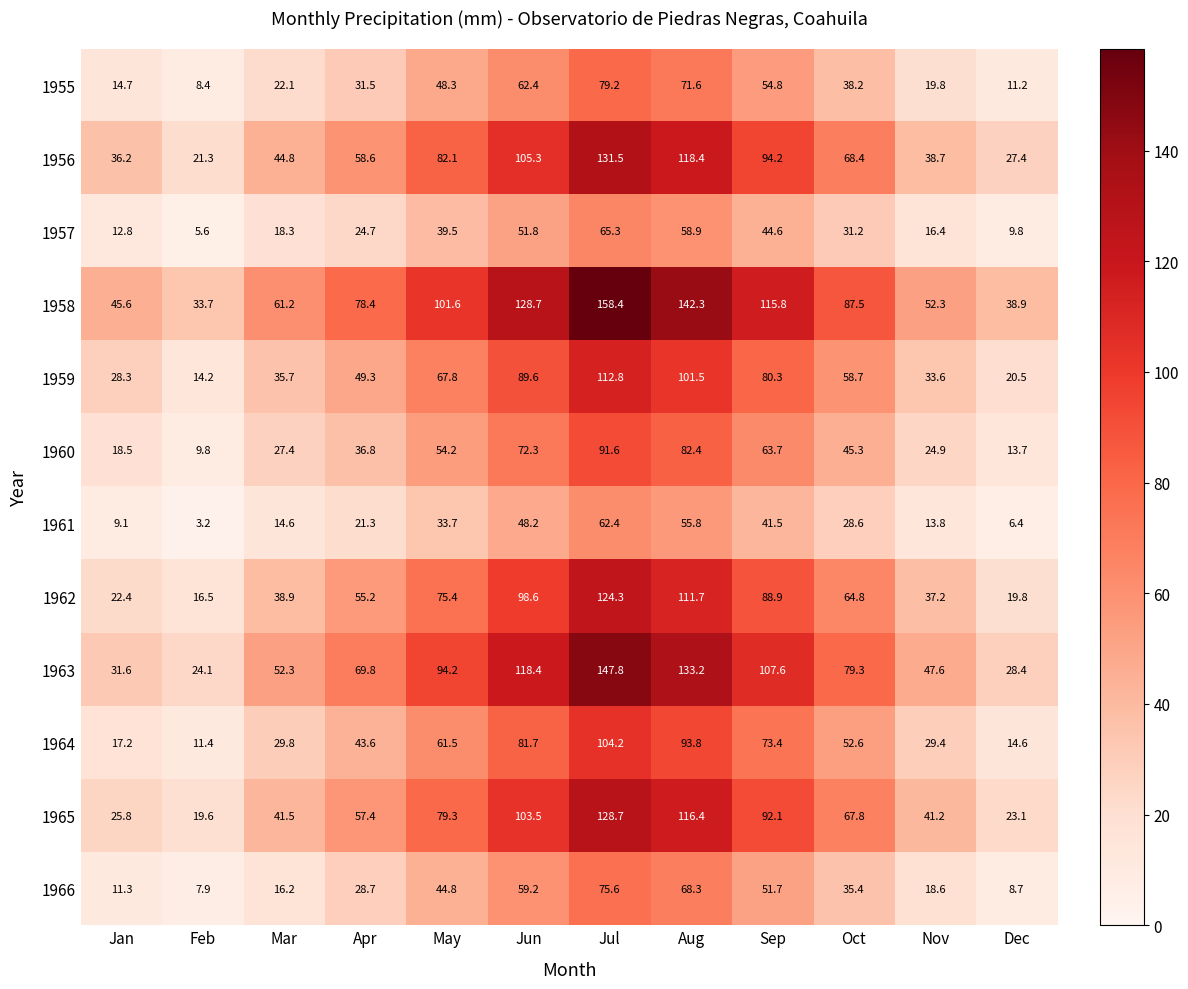

Which label corresponds to the smallest value in the chart?

Feb